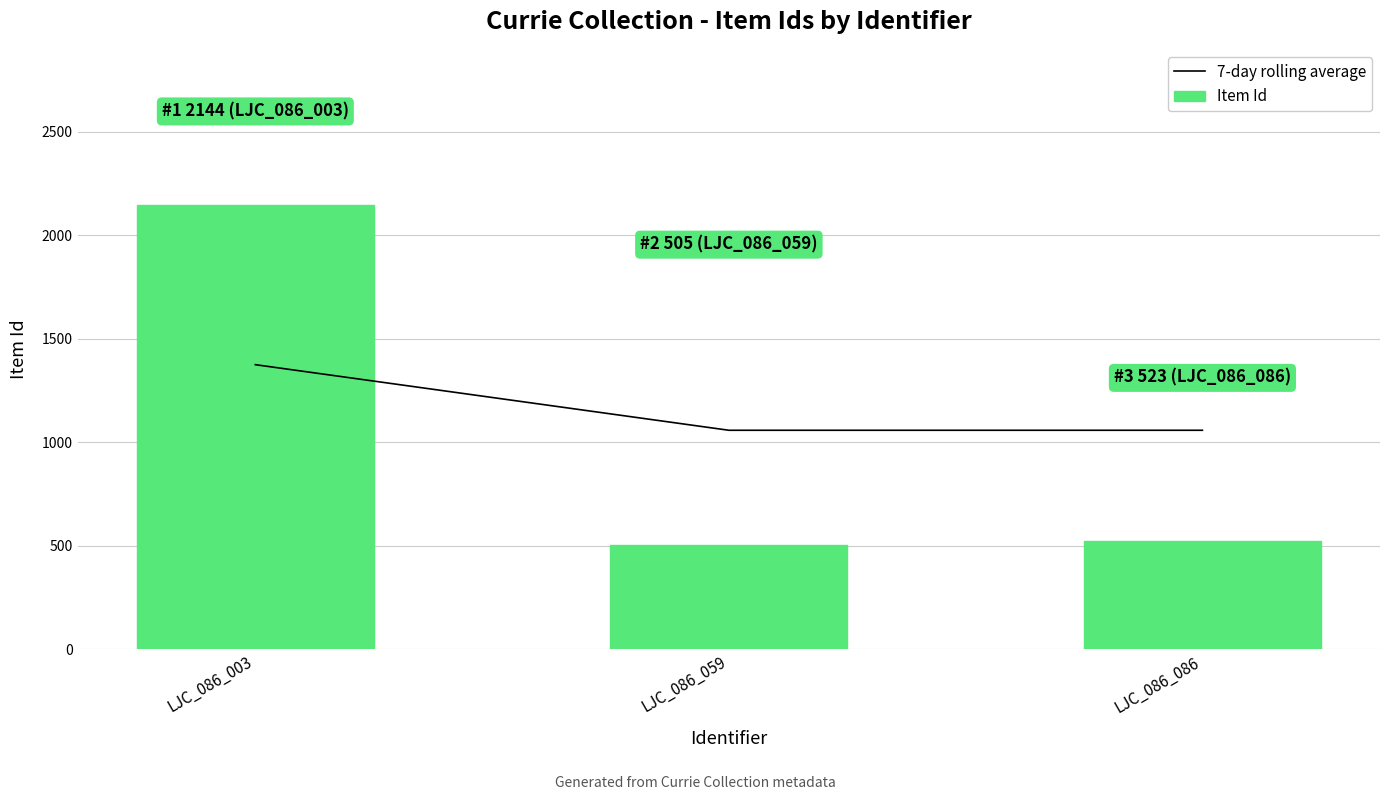

Is the value of 7-day rolling average at LJC_086_003 greater than the value of Item Id at LJC_086_086?

Yes